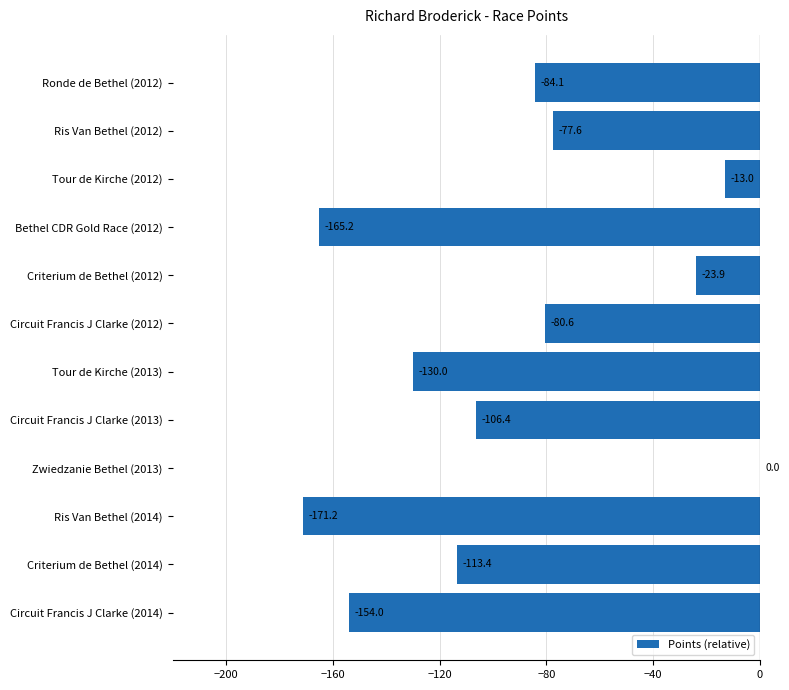

How many data points does each series have?

12